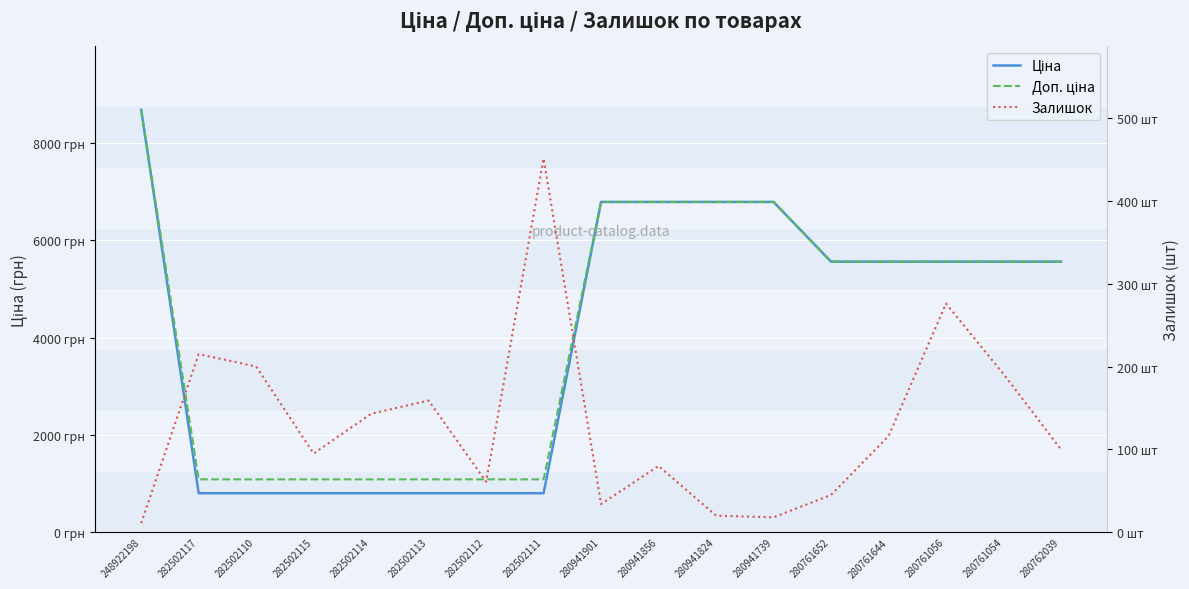

What is the smallest value displayed?

11.0